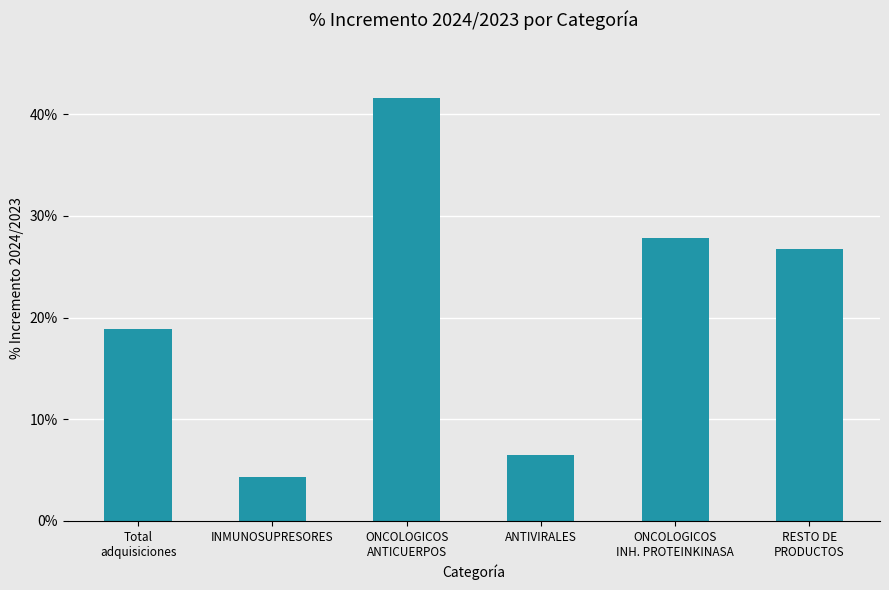

What is the difference between the values at RESTO DE
PRODUCTOS and Total
adquisiciones?

0.1